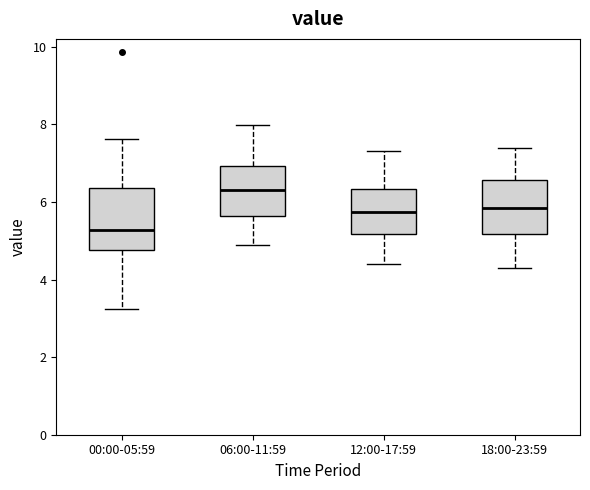

Reading left to right, transcribe this box plot: for each box, give where its median line is, the range the box spans, and where its two whiskers end, as read against the y-axis. The values are not printed on the chart, so give them approximately, as read against the axis.

00:00-05:59: median 5.2, box 4.8 to 6.4, whiskers 3.2 to 7.6
06:00-11:59: median 6.4, box 5.6 to 7.0, whiskers 5.0 to 8.0
12:00-17:59: median 5.8, box 5.2 to 6.4, whiskers 4.4 to 7.4
18:00-23:59: median 5.8, box 5.2 to 6.6, whiskers 4.4 to 7.4